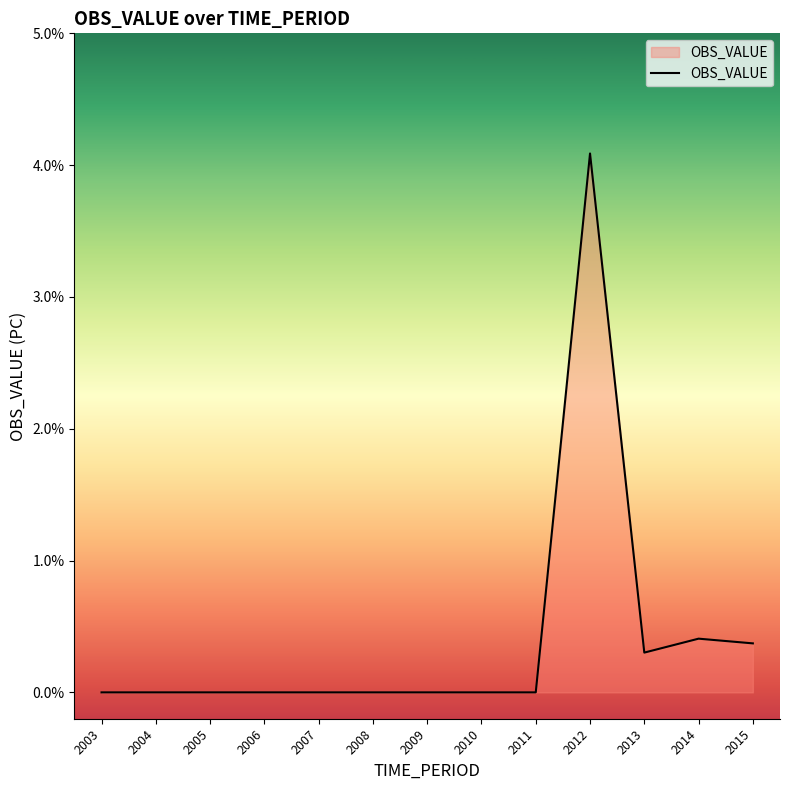

True or false: the data shows -2.4 at 2010.

False